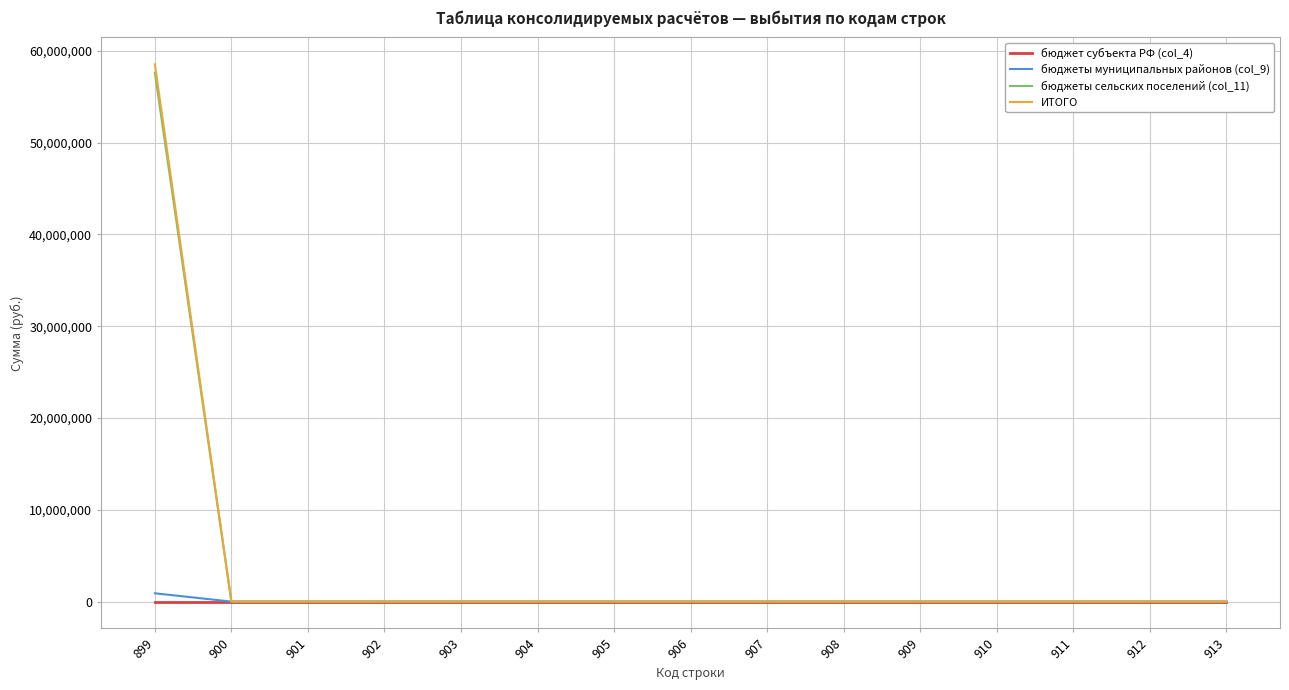

Which series has the largest range (max minus min)?

ИТОГО